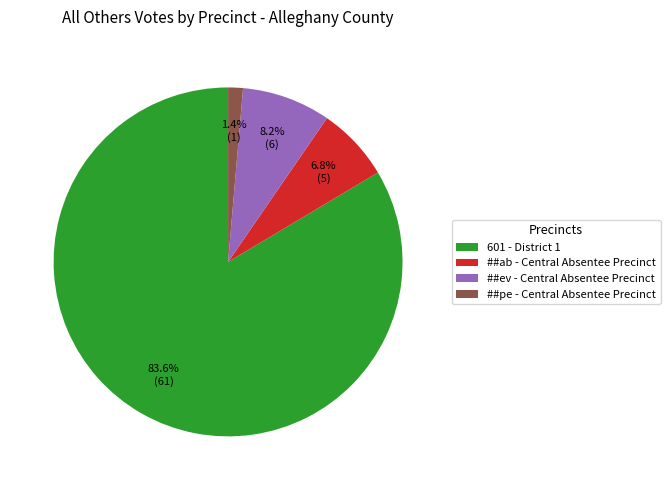

Is there any slice that represents more than half of the pie?

Yes